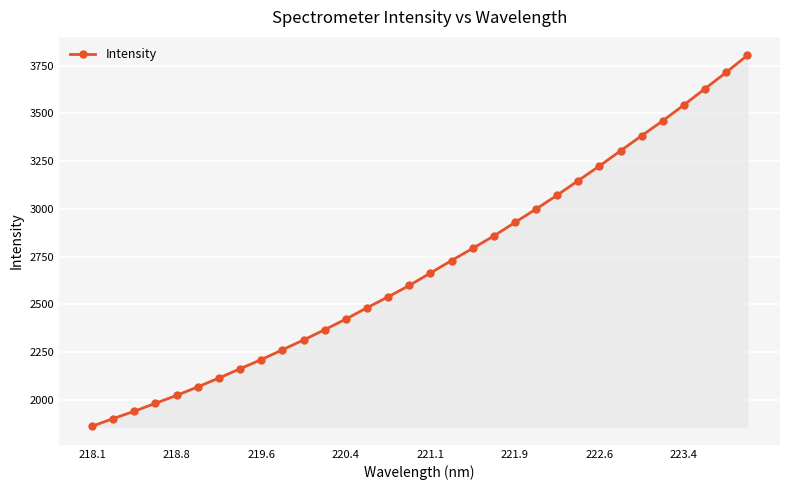

What is the average value?

2702.8